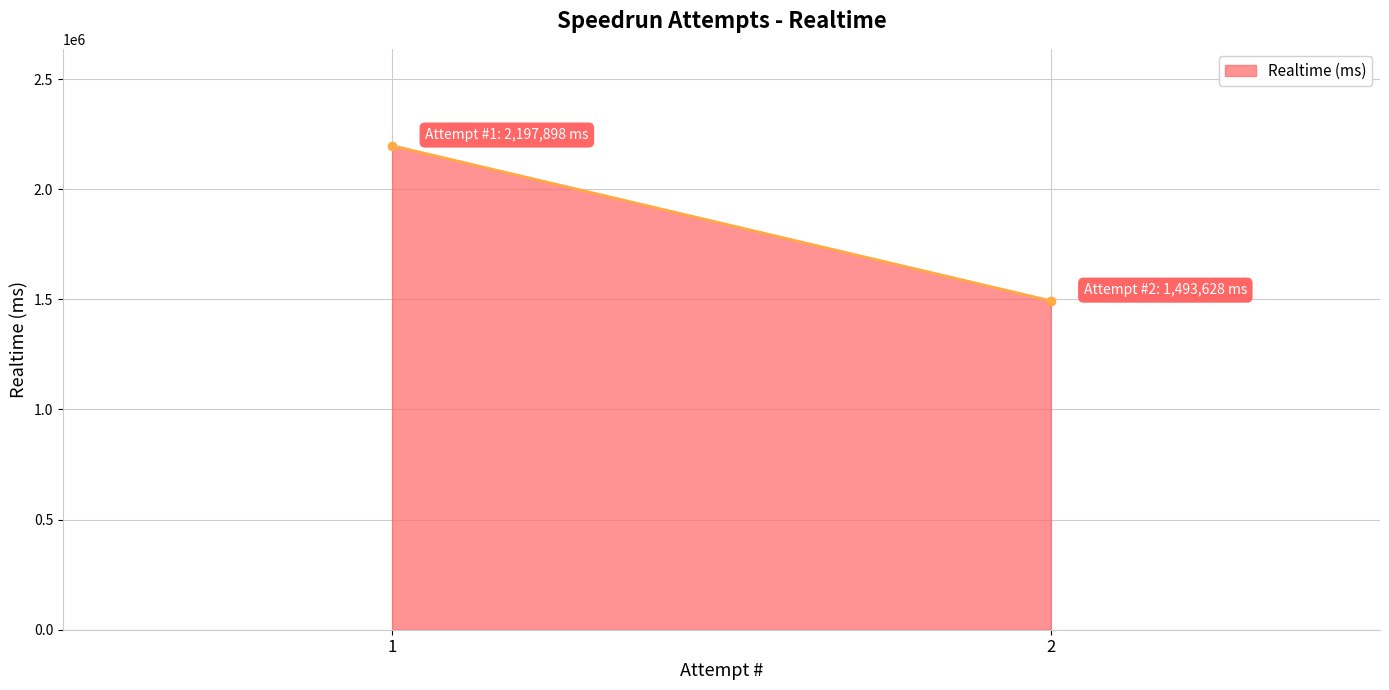

What is the sum of the values at 2 and 1?

3691526